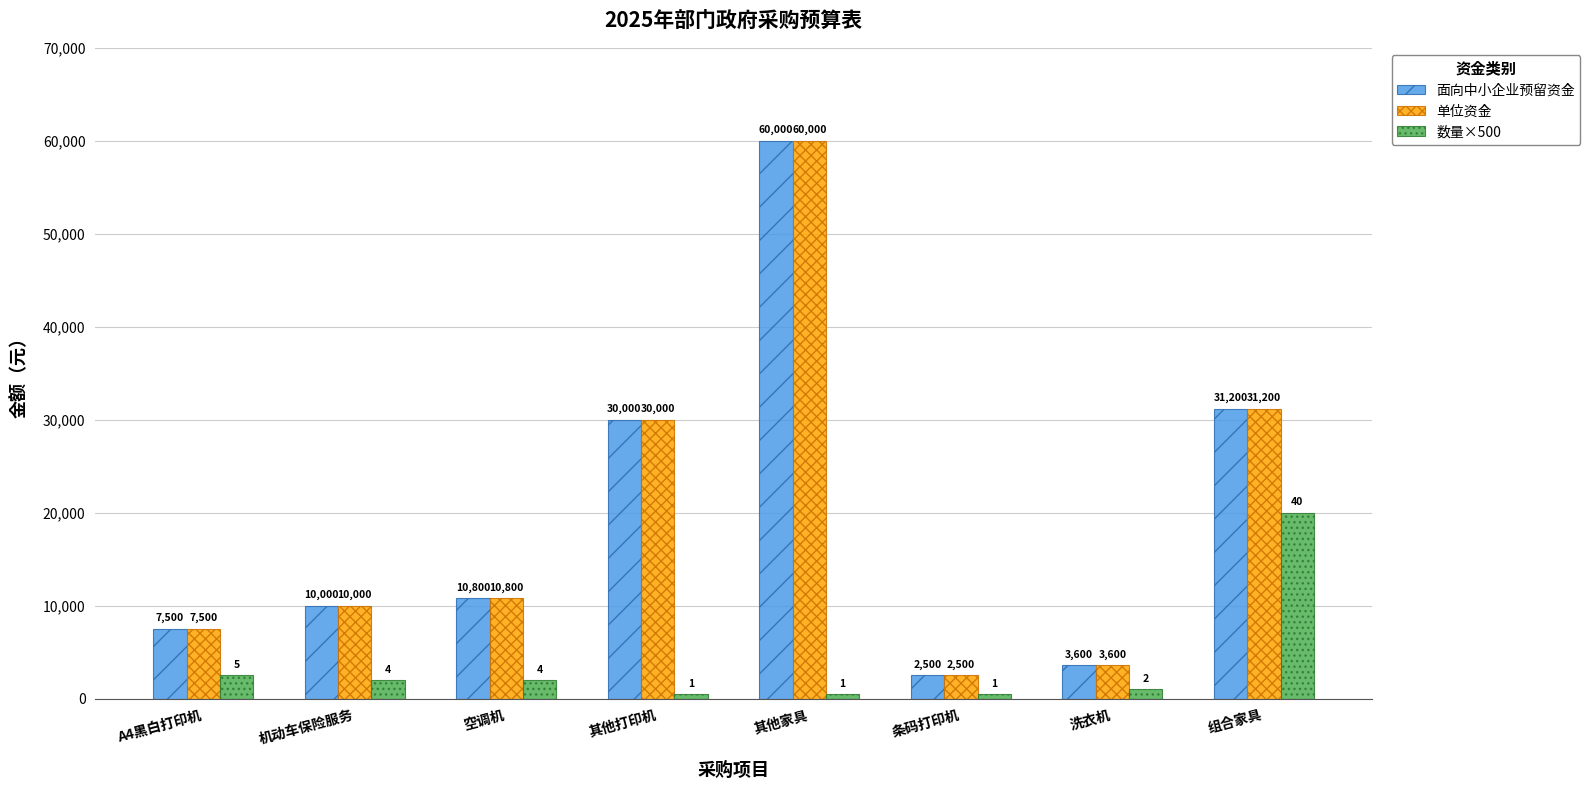

What are all the series names shown in the legend?

面向中小企业预留资金, 单位资金, 数量×500